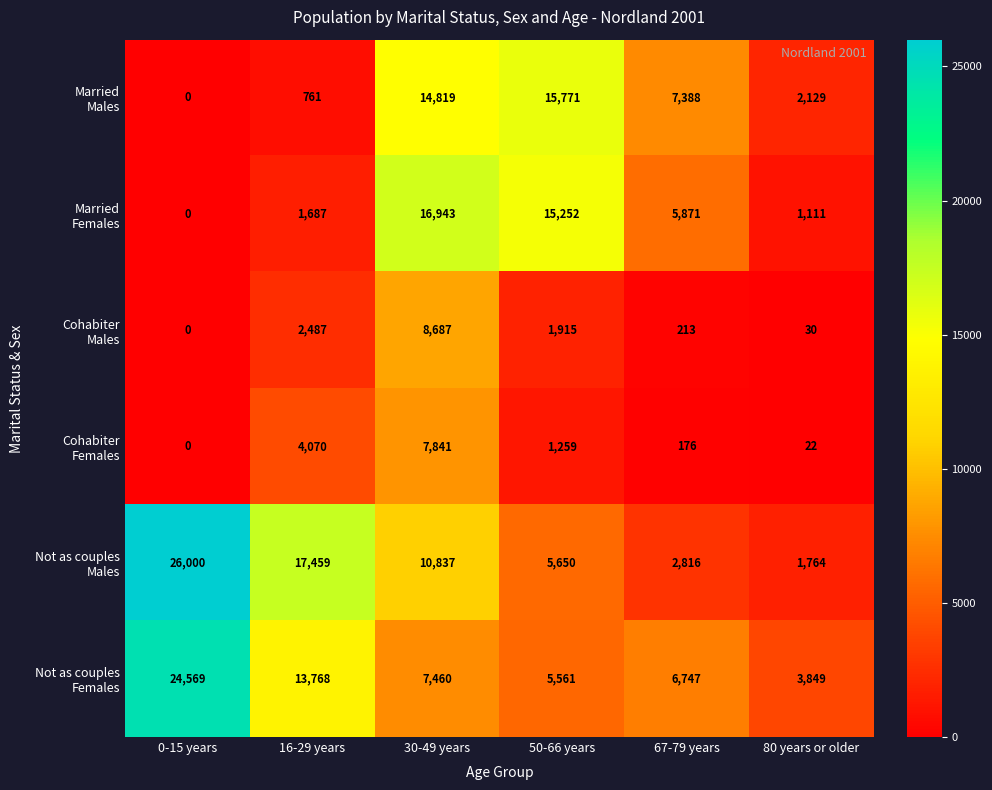

What is the spread (max minus min) of values at 67-79 years?

7212